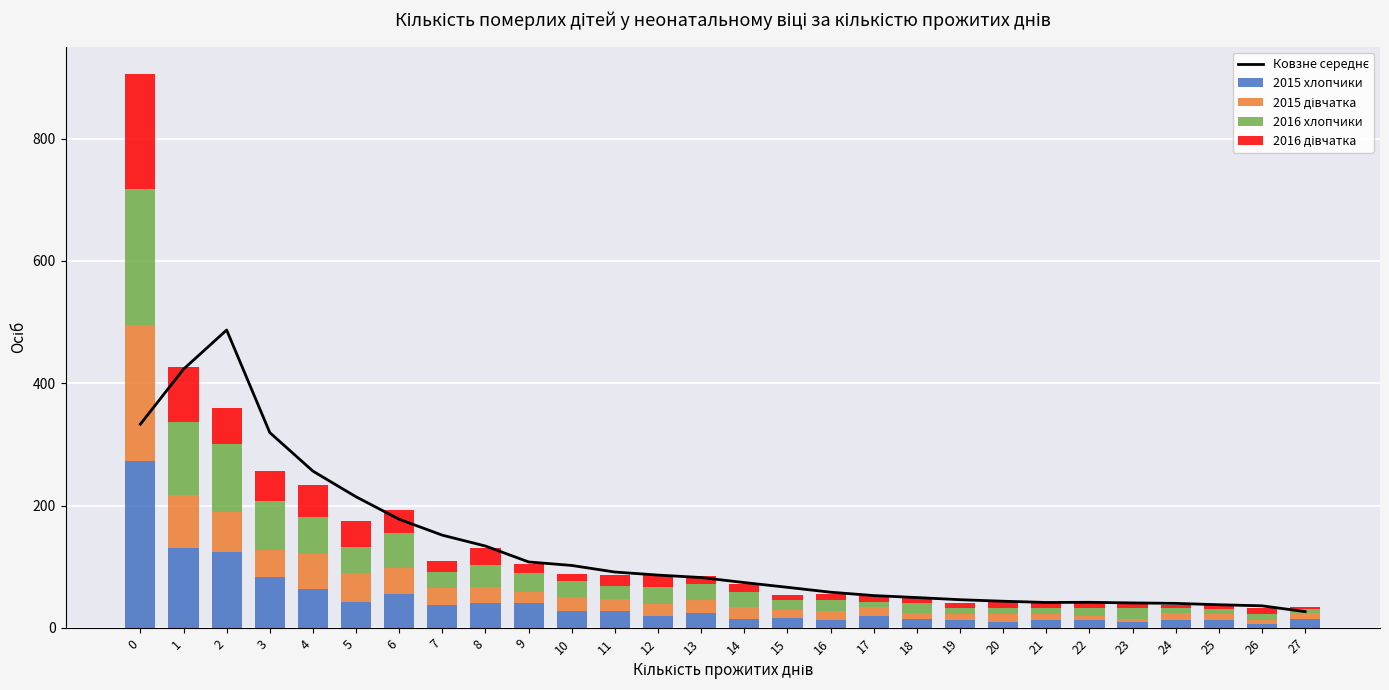

What is the value of the 2016 хлопчики bar at the 28th from the left?

6.0